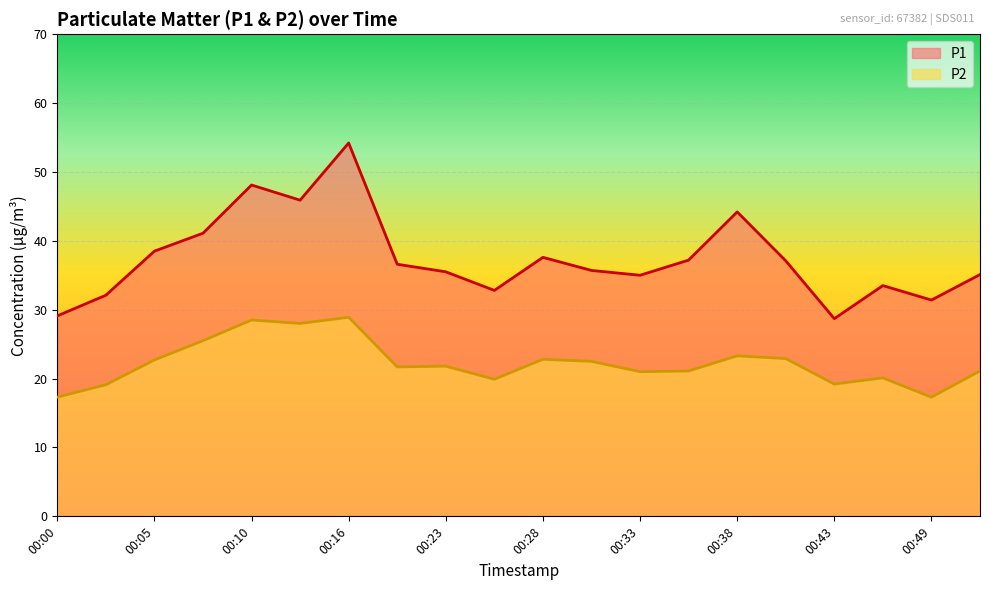

The P1 series shows 56.6 at 00:03. True or false?

False